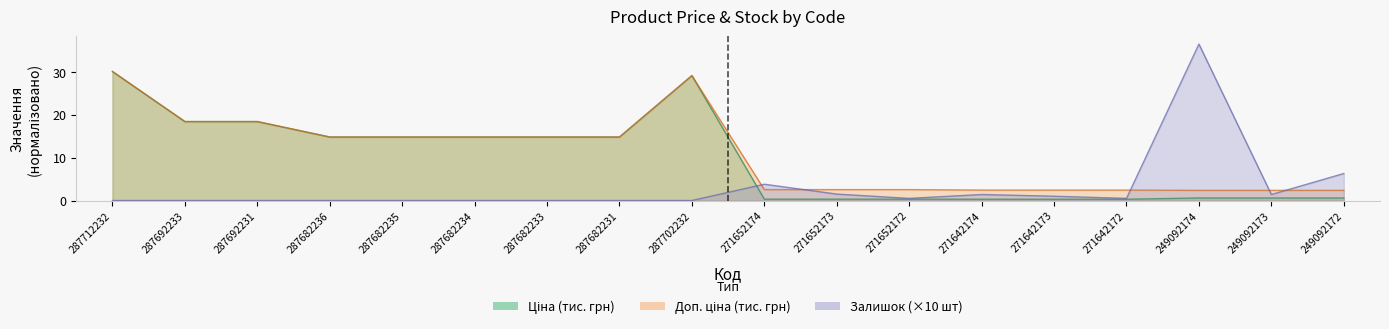

How many intersections are there between Залишок and Ціна?

1